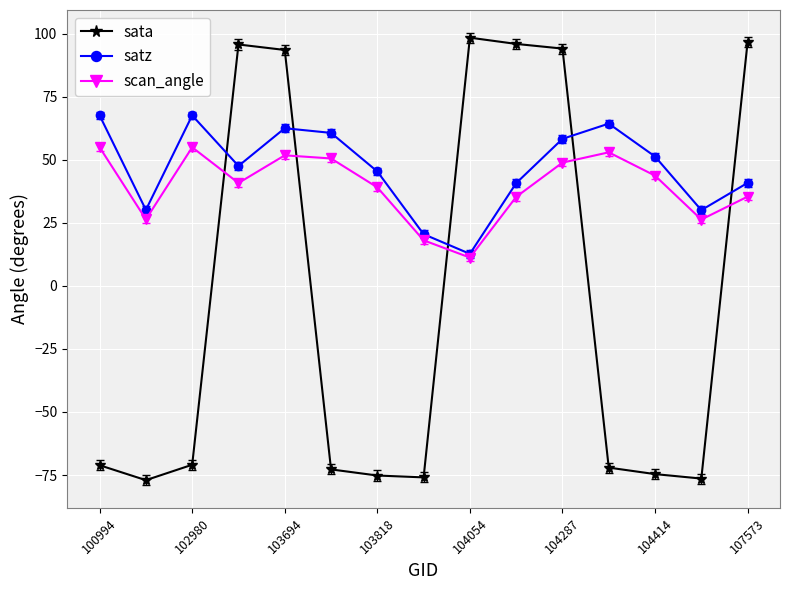

At how many categories does at least one series exceed 2?

15